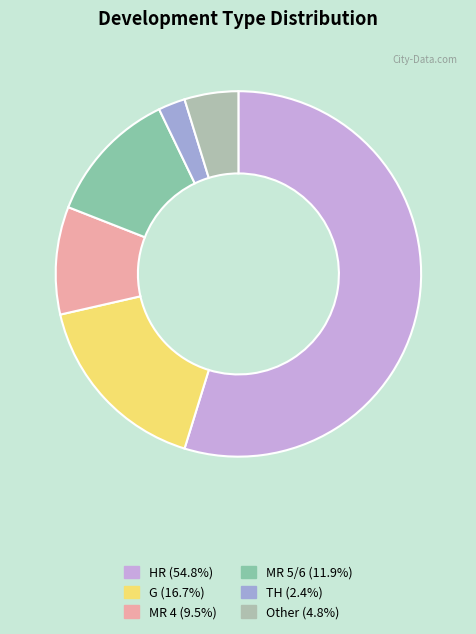

Does MR 4 (9.5%) account for over 50% of the chart?

No